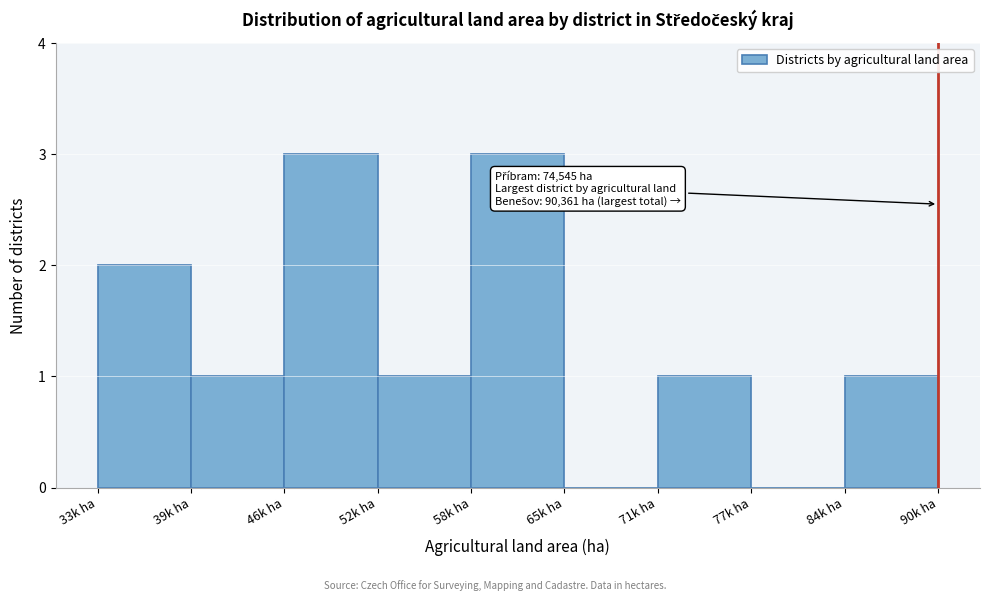

Reading right to left, extract all data points from this chart.

84k ha=1	77k ha=0	71k ha=1	65k ha=0	58k ha=3	52k ha=1	46k ha=3	39k ha=1	33k ha=2